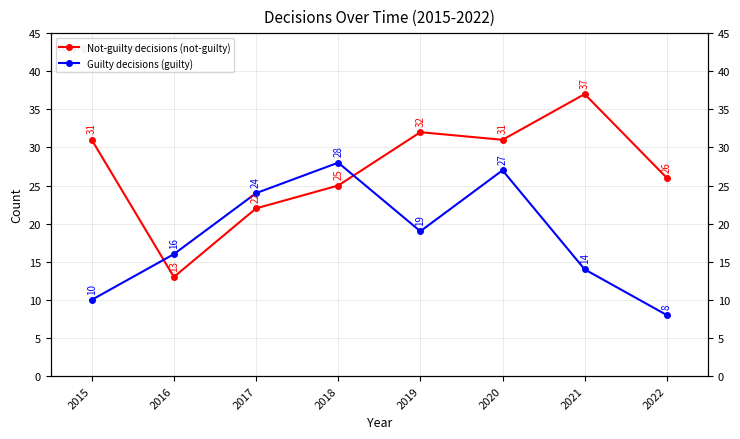

What is the average value of the Guilty decisions (guilty) series?

18